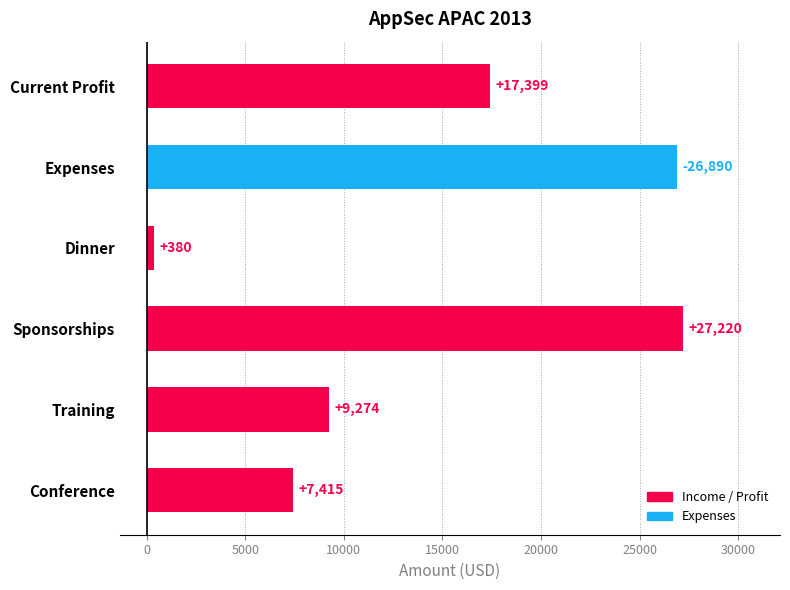

Reading bottom to top, what are all the values shown in this chart?

7415	9274	27220	380	26890	17399